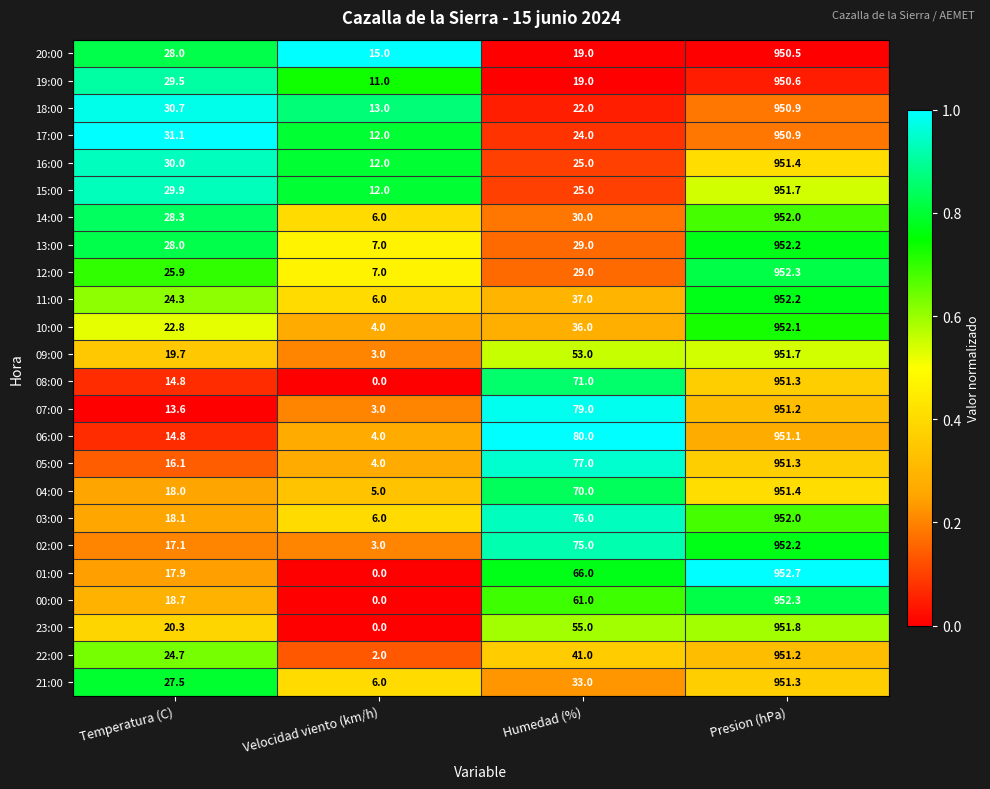

The 17:00 series shows 31.1 at Temperatura (C). True or false?

True